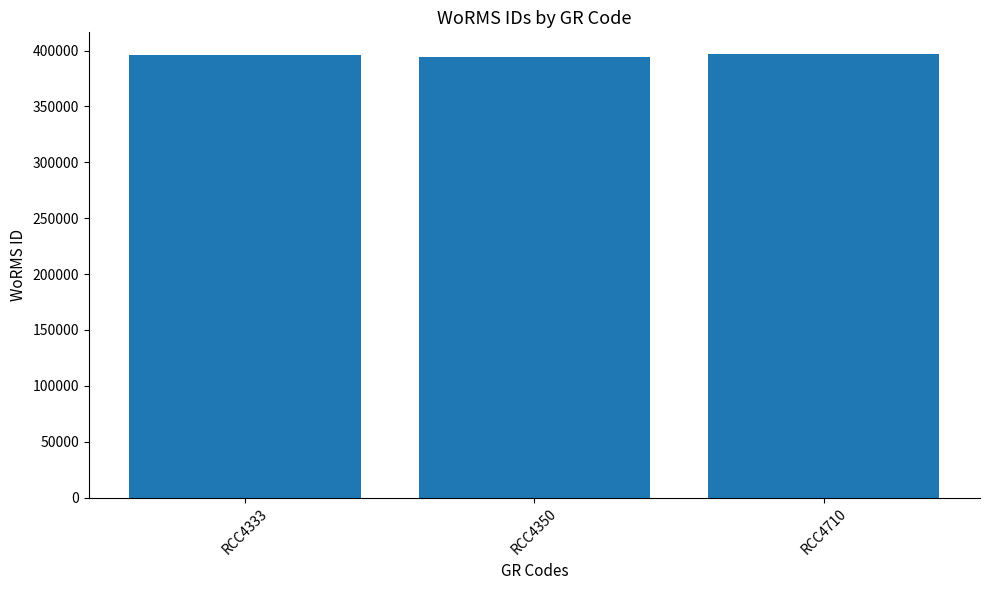

True or false: the data shows 396518 at RCC4710.

True